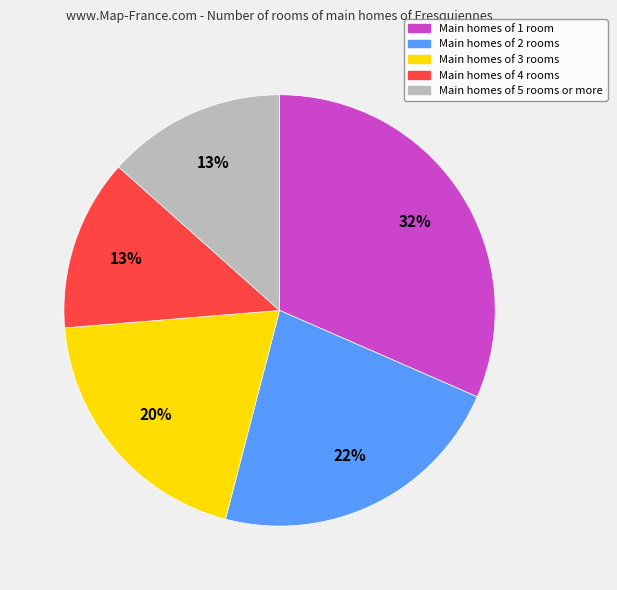

Is there a majority slice in this chart?

No